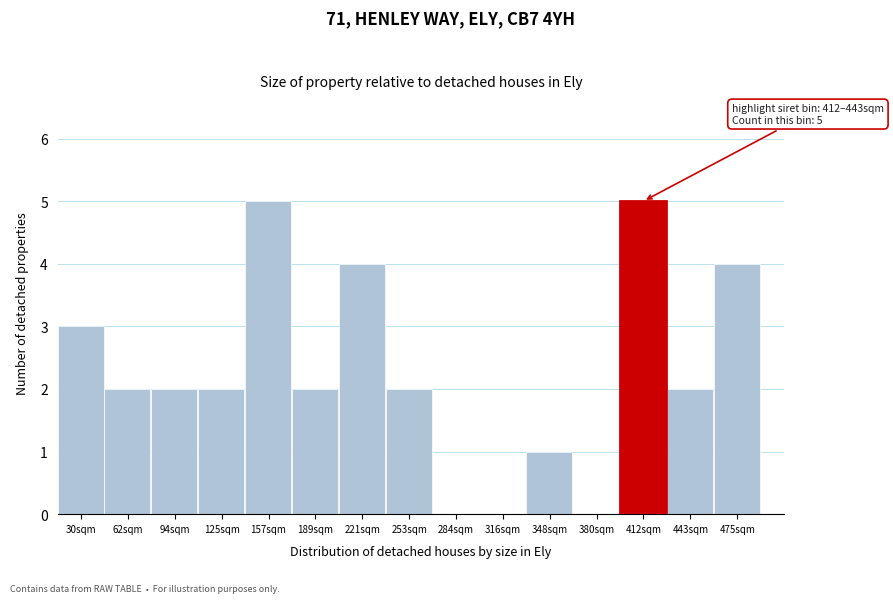

Reading left to right, transcribe all the data shown in this chart.

30sqm=3	62sqm=2	94sqm=2	125sqm=2	157sqm=5	189sqm=2	221sqm=4	253sqm=2	284sqm=0	316sqm=0	348sqm=1	380sqm=0	412sqm=5	443sqm=2	475sqm=4